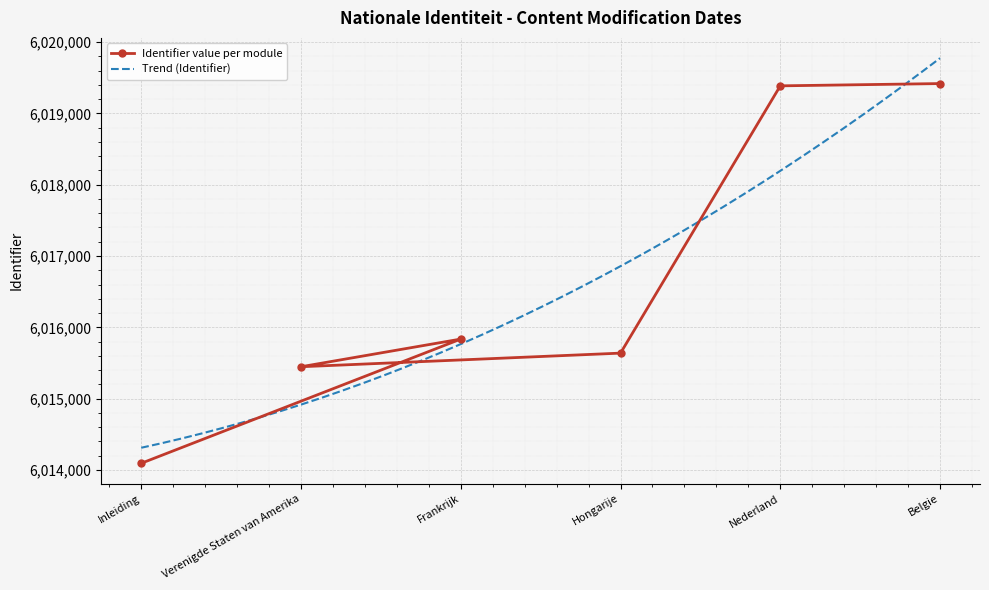

Reading left to right, transcribe all the data shown in this chart.

6014093	6015835	6015447	6015638	6019386	6019418